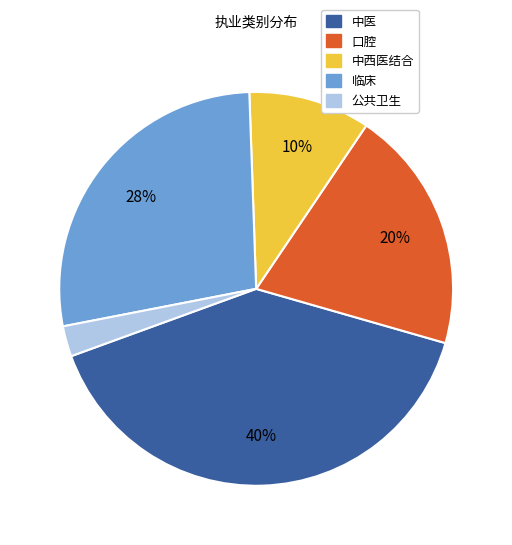

What percentage is the 口腔 slice, to the nearest percent?

20%